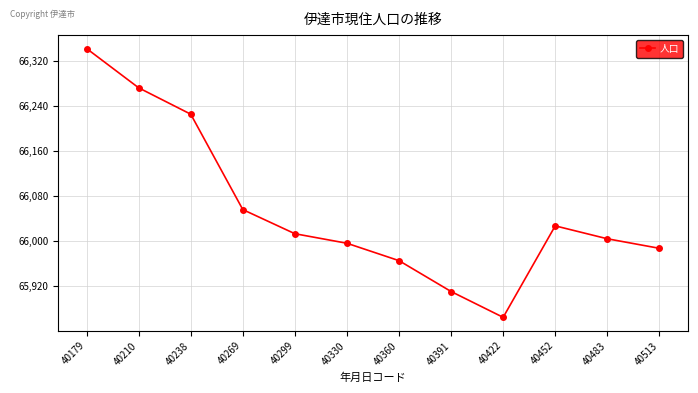

The value at 40422 is 117071. True or false?

False